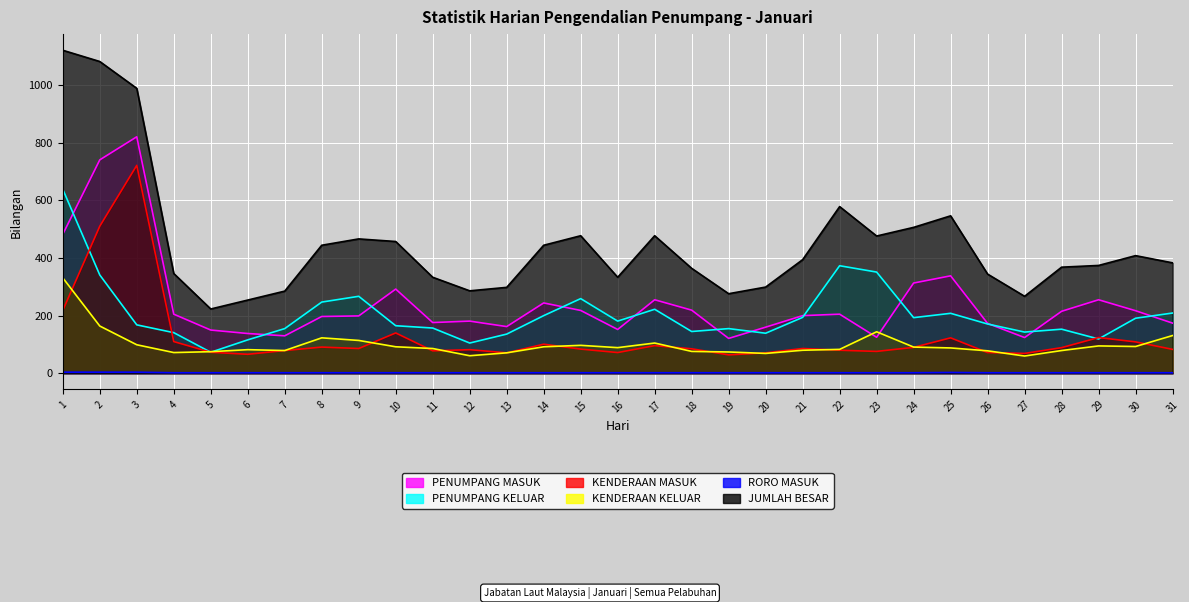

At which label does PENUMPANG KELUAR reach its peak?

1